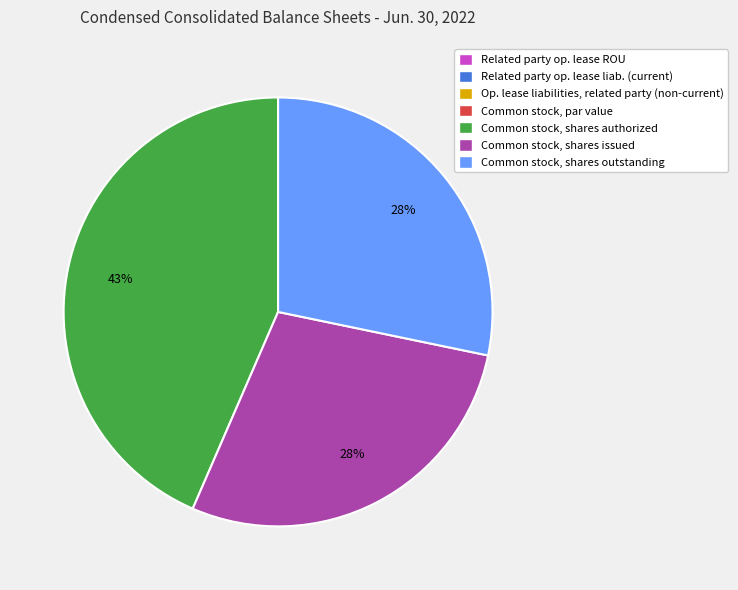

To the nearest percent, what is the average slice percentage?

14%